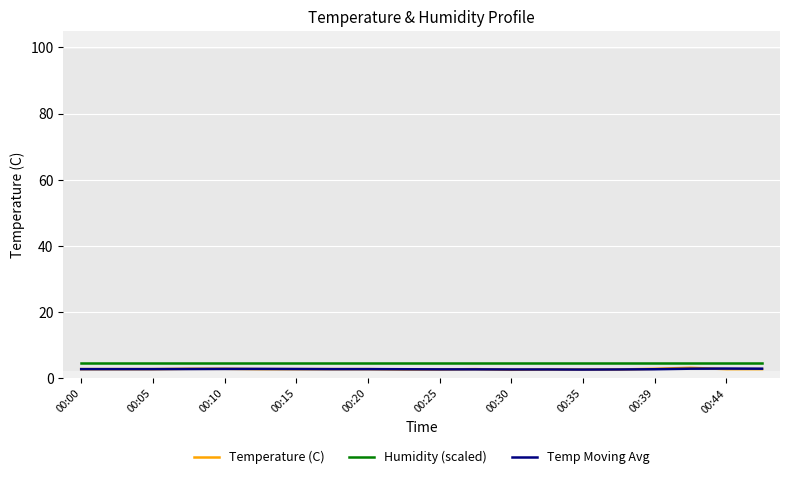

True or false: Humidity (scaled) and Temp Moving Avg cross at least once.

False